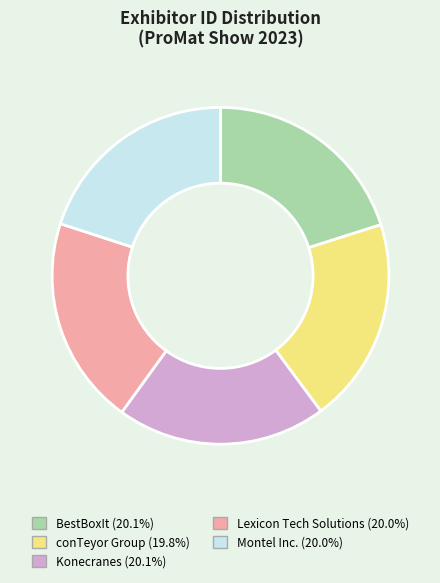

Do BestBoxIt and Lexicon Tech Solutions together represent more than half of the pie?

No